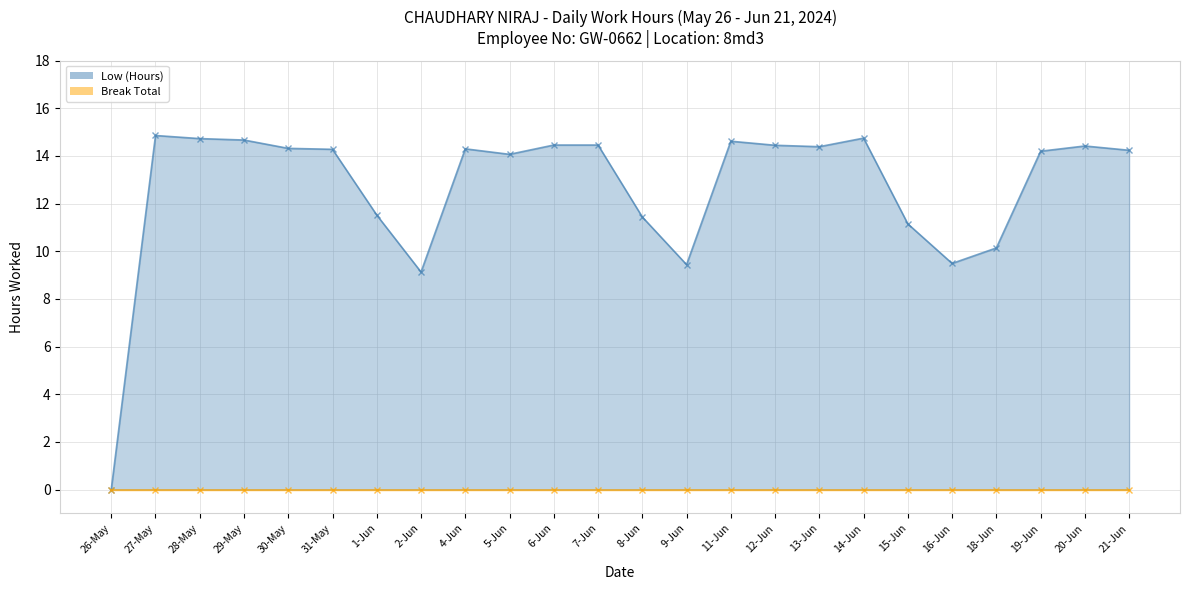

How many points are higher than both their immediate neighbors (excluding endpoints)?

5